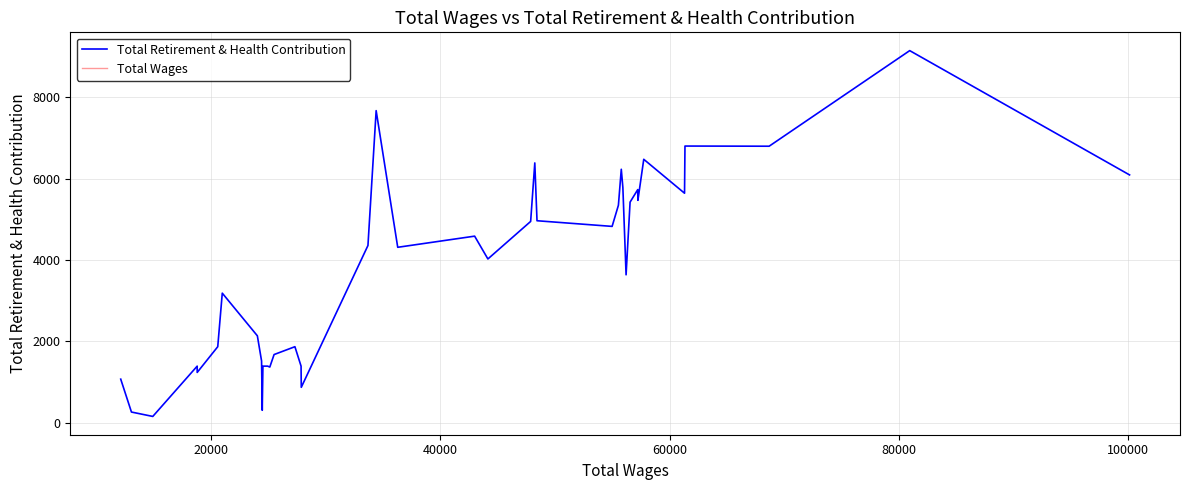

Which series has the largest total across all categories?

Total Wages